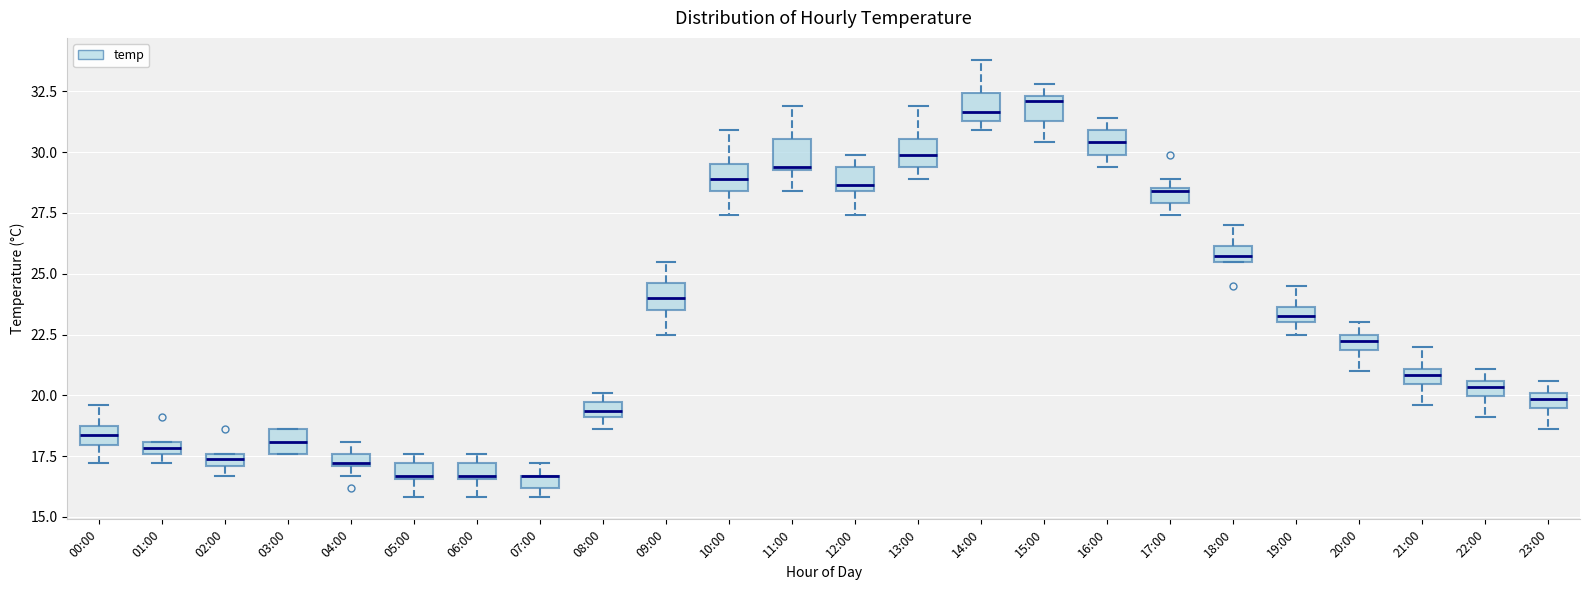

Where does the lower whisker of the box for 11:00 end on the y-axis? The values are not printed on the chart, so give them approximately, as read against the axis.

28.5